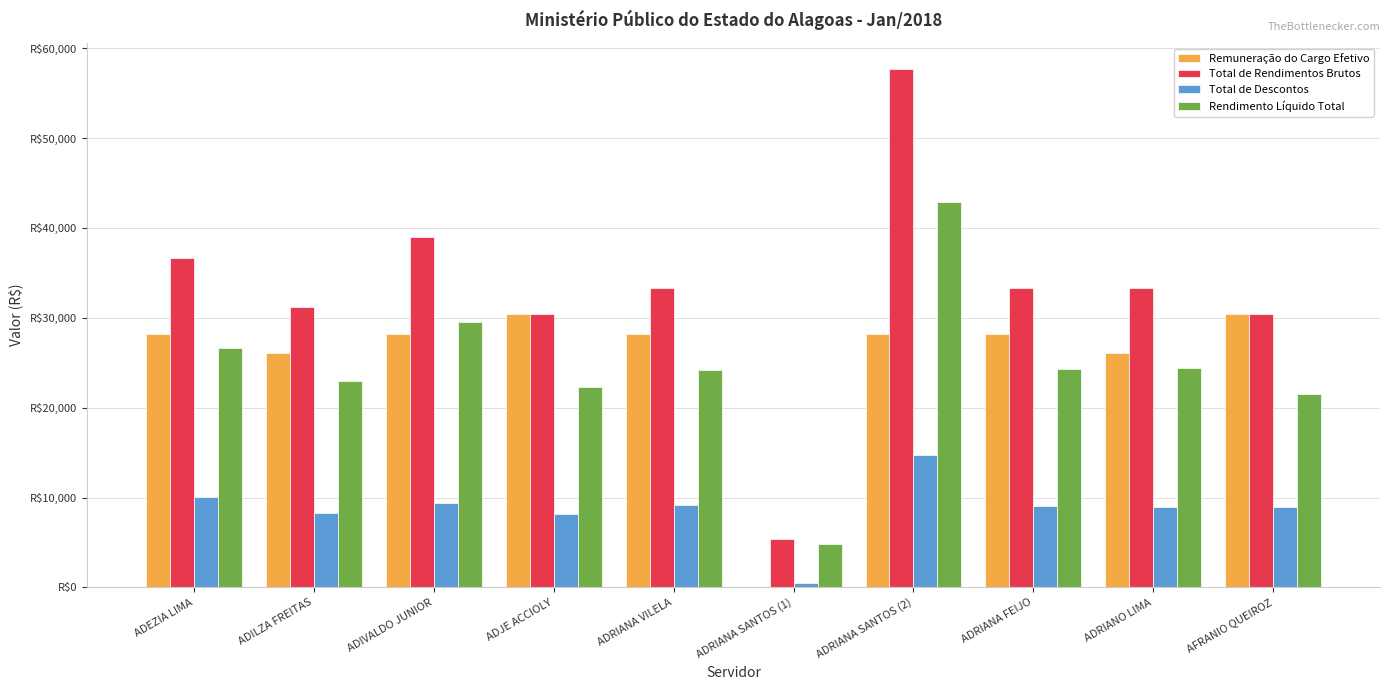

What are all the series names shown in the legend?

Remuneração do Cargo Efetivo, Total de Rendimentos Brutos, Total de Descontos, Rendimento Líquido Total